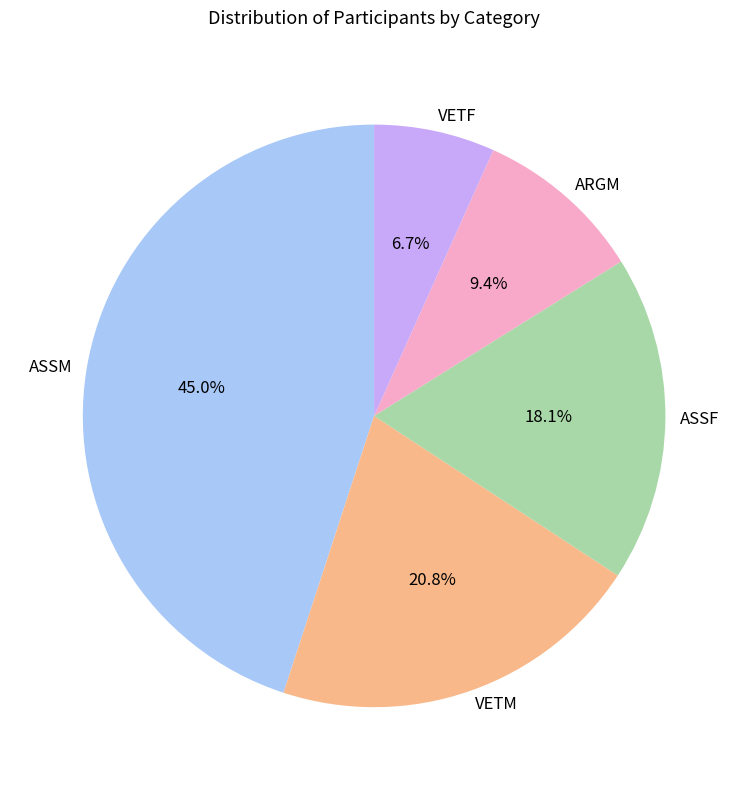

Which has a higher value, VETF or ASSF?

ASSF